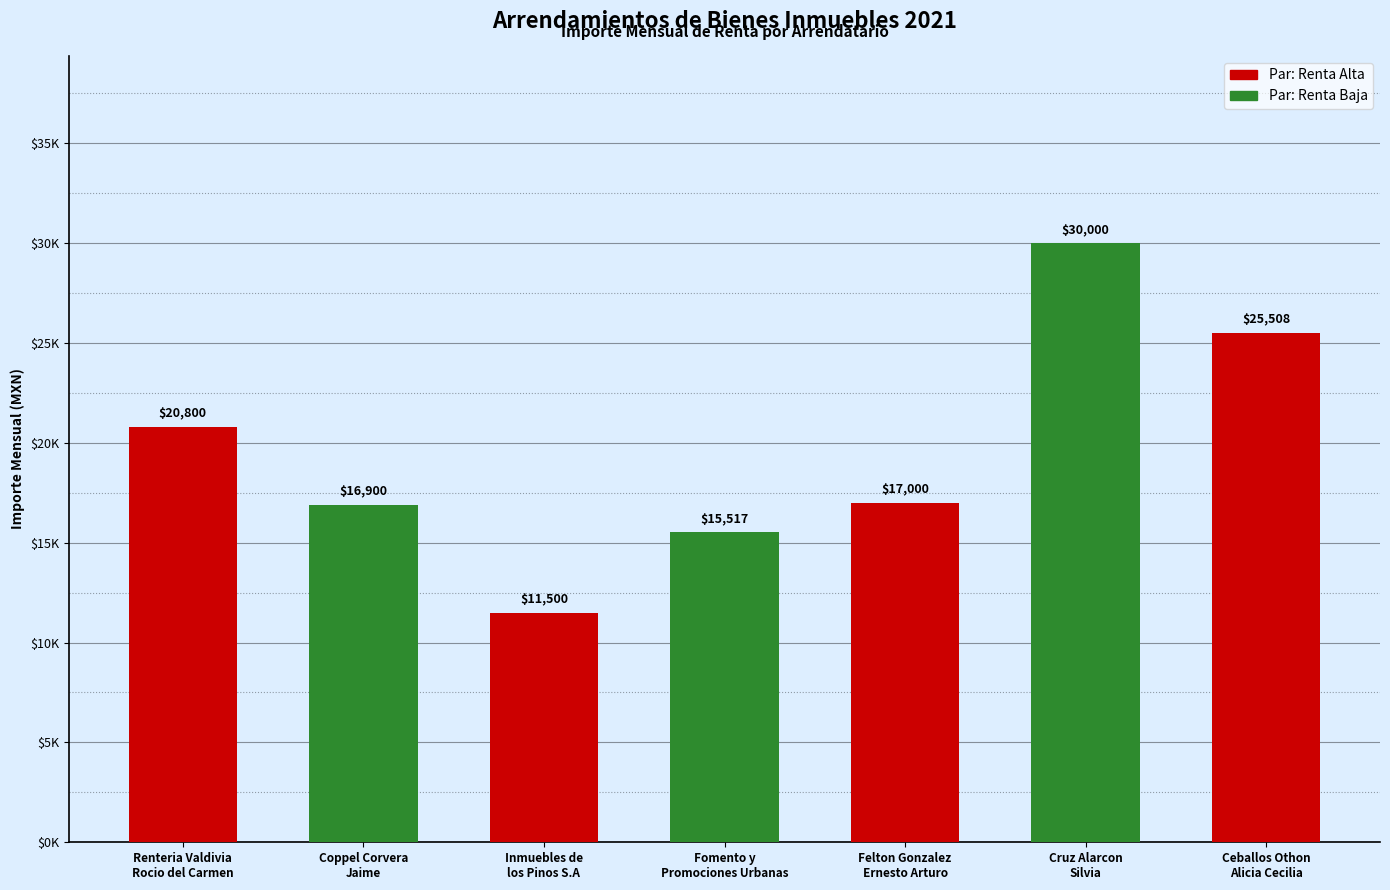

Reading left to right, what are all the values shown in this chart?

20800.0	16900.0	11500.0	15517.2	17000.0	30000.0	25508.0